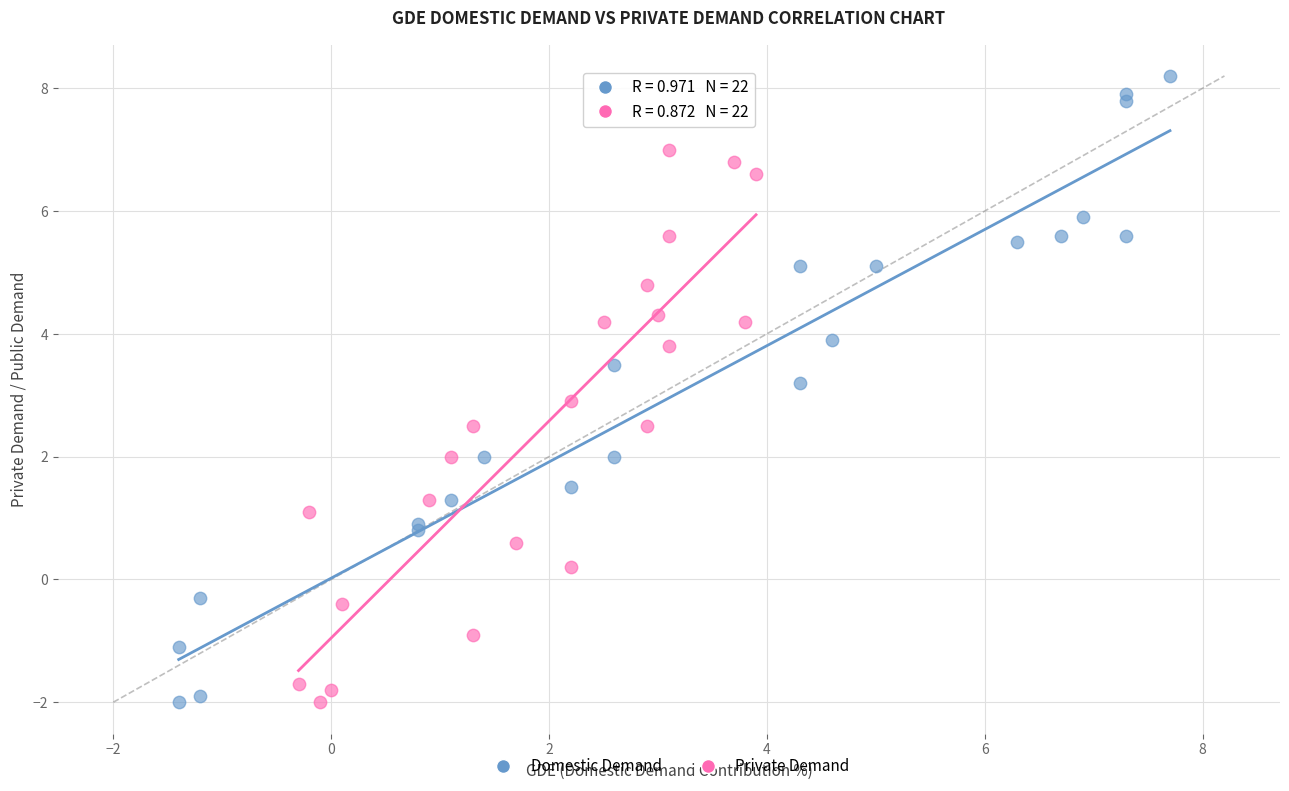

Which series has the largest Y range (max minus min)?

Domestic Demand